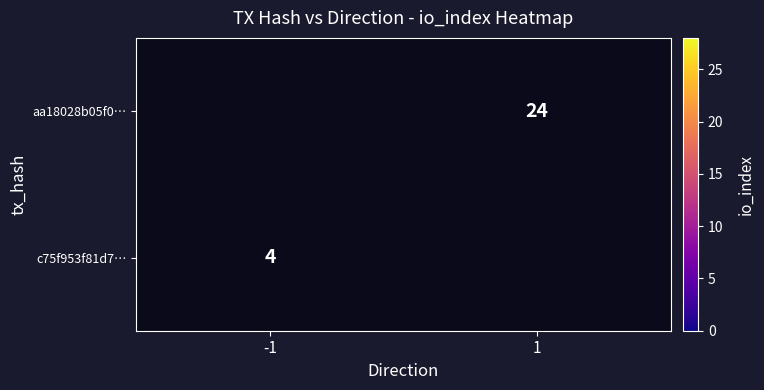

True or false: c75f953f81d7… has a value of 7 at -1.

False